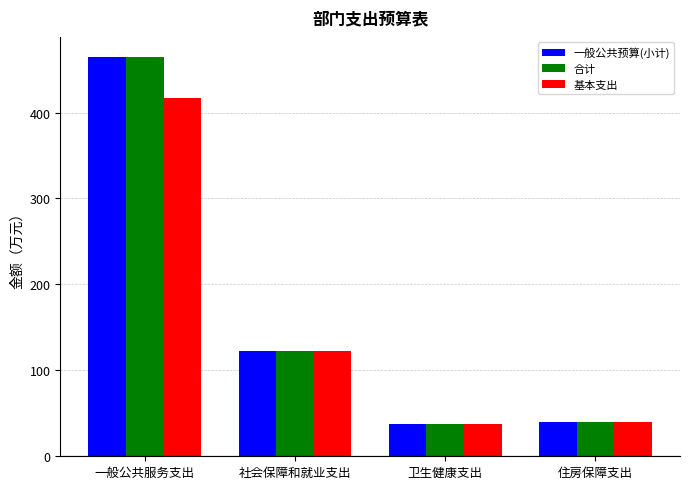

What is the lowest value of the 基本支出 series?

37.7